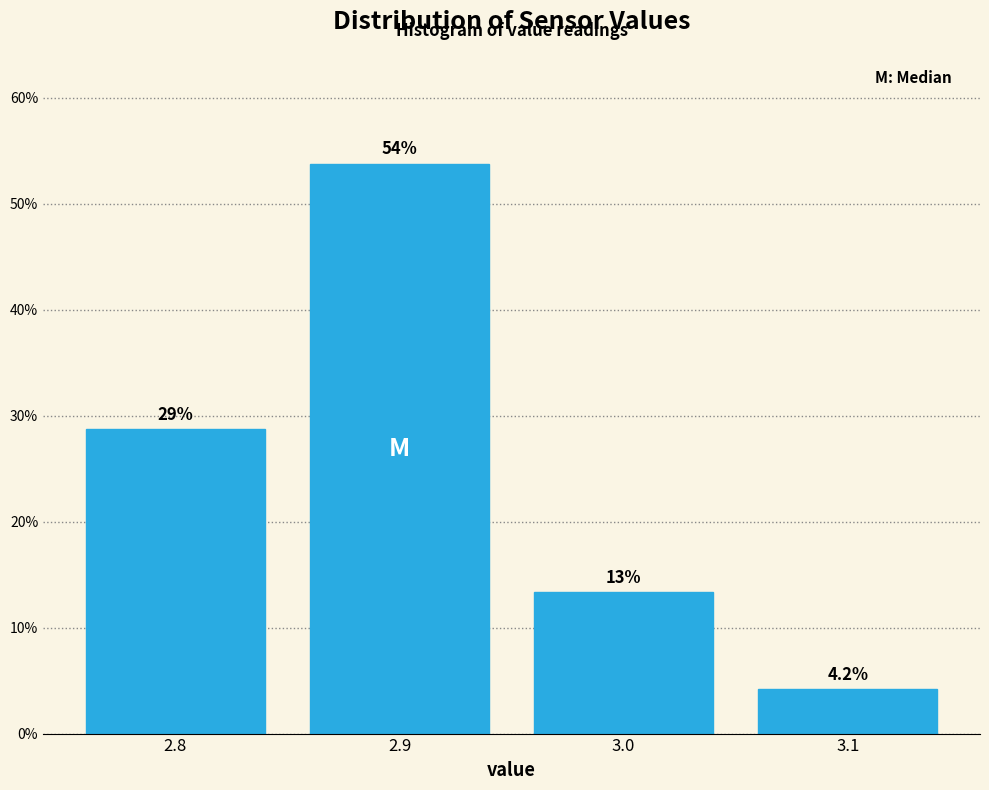

Over which range of the x-axis is the bar tallest?

2.85 to 2.95